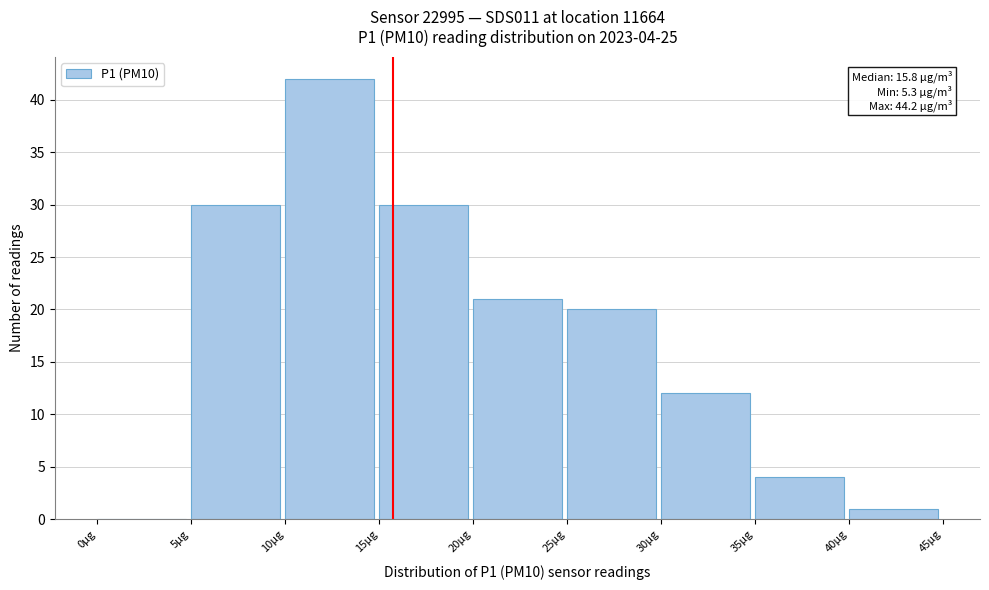

Over which range of the x-axis is the bar tallest?

10 to 15